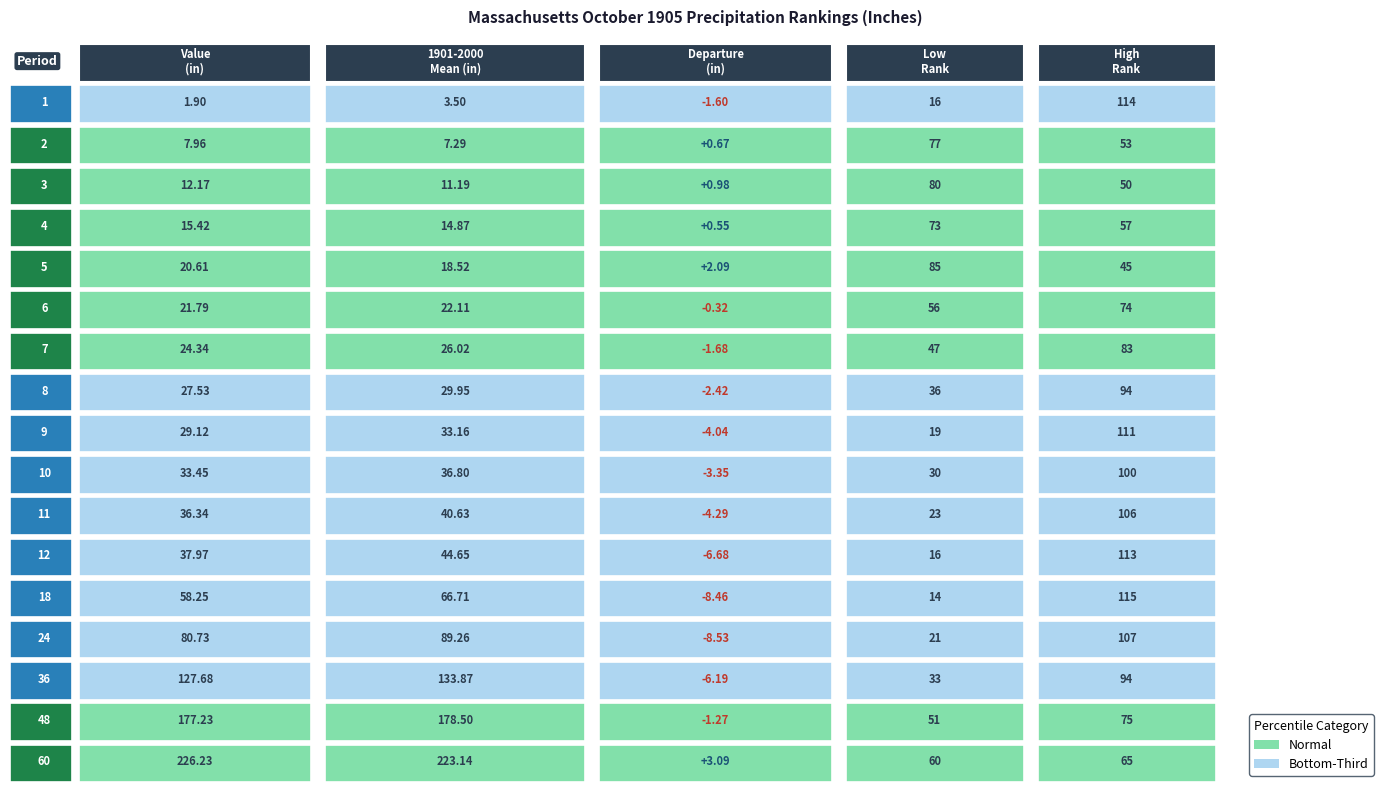

True or false: 1901-2000 Mean has a value of 89.3 at 24.

True